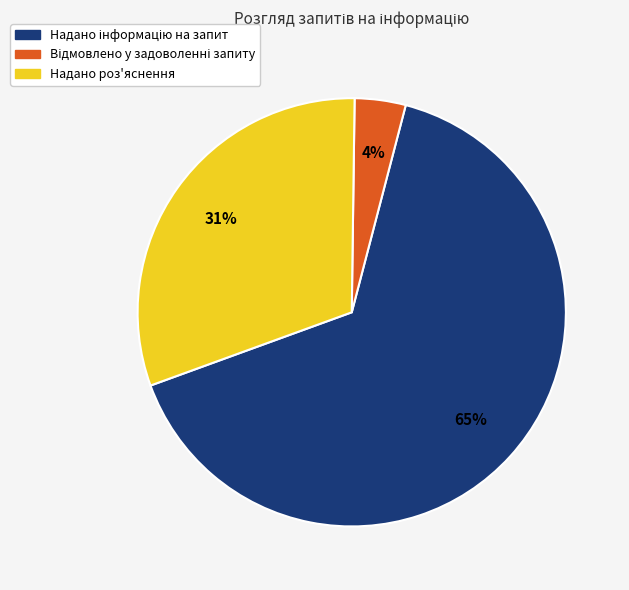

Does Надано роз'яснення account for over 50% of the chart?

No